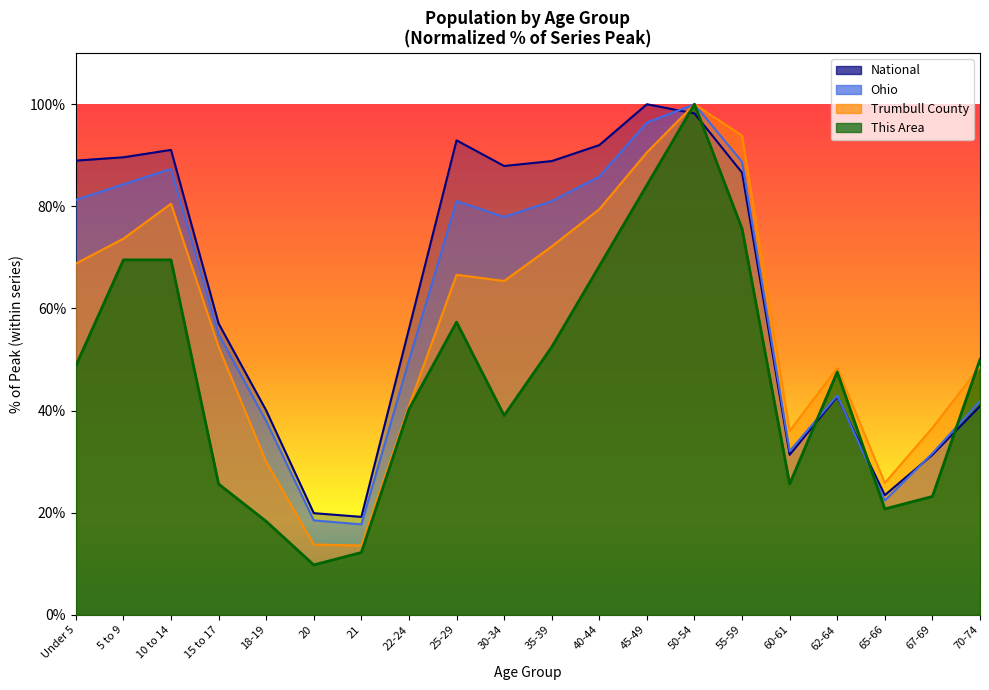

True or false: Ohio and Trumbull County cross at least once.

False